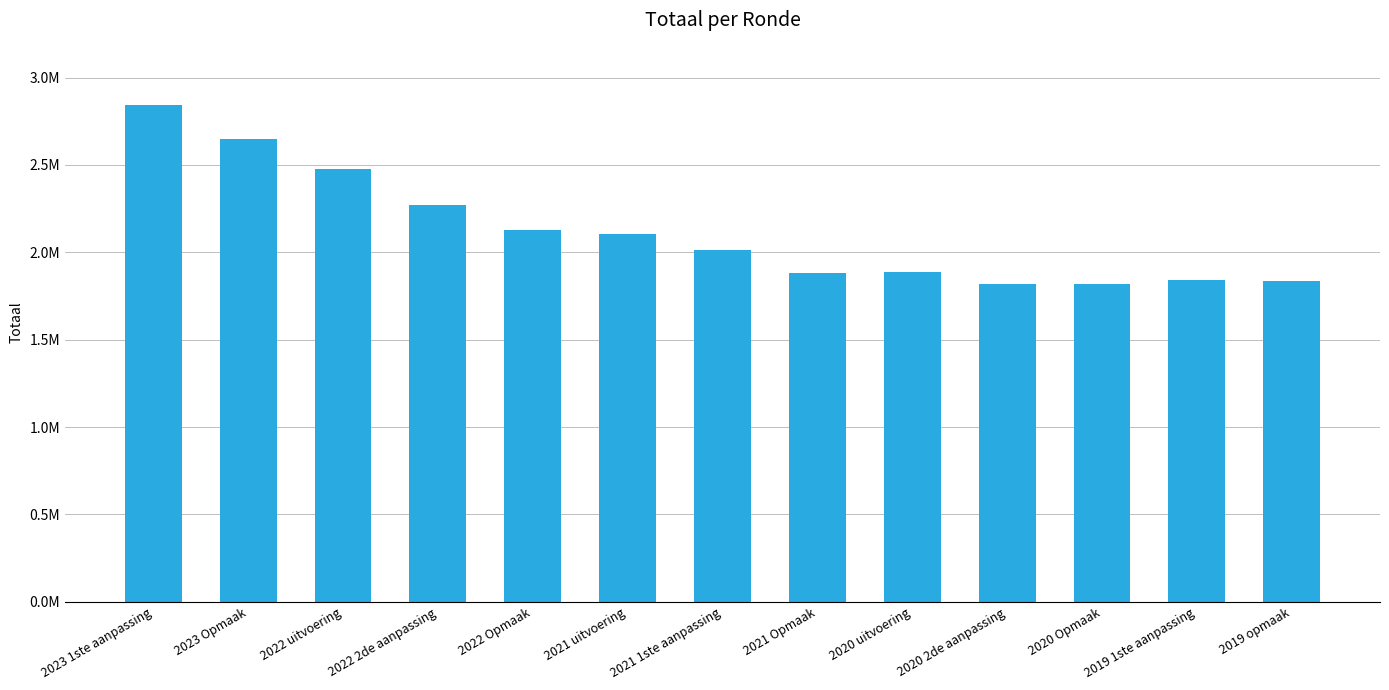

What is the label of the 1st bar from the right?

2019 opmaak